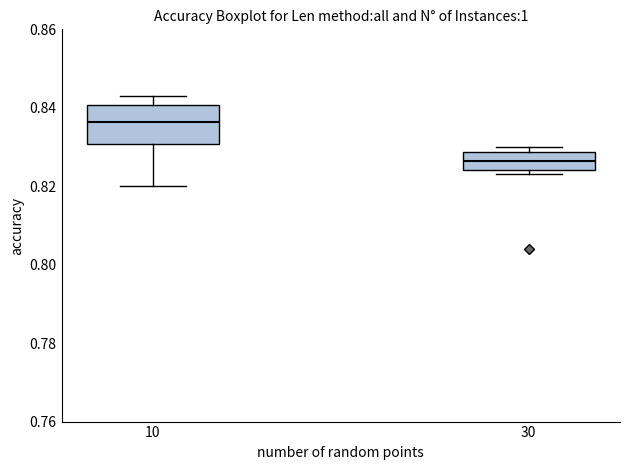

Where is the lower edge of the box at x = 30 on the y-axis? The values are not printed on the chart, so give them approximately, as read against the axis.

0.824